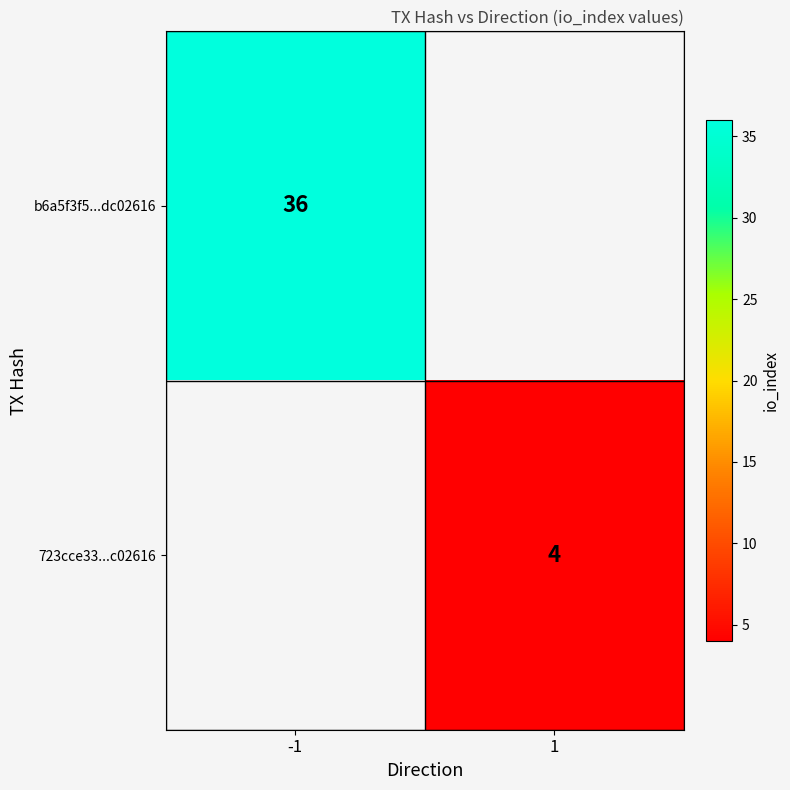

At how many categories does at least one series exceed 19?

1